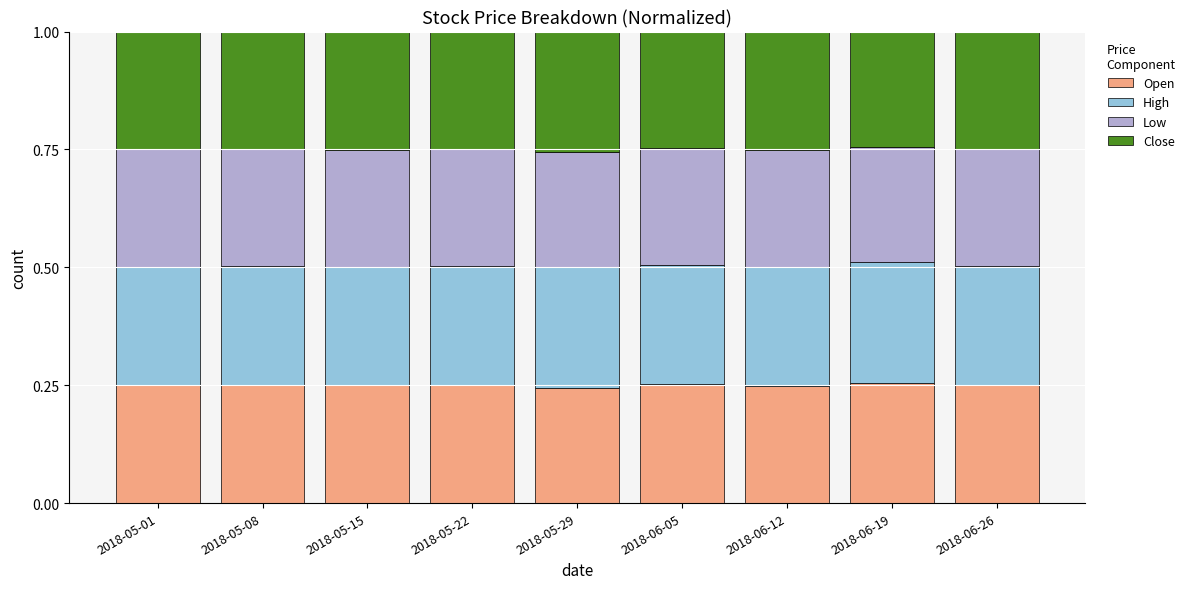

What is the total value across all series at 2018-05-08?

1.0